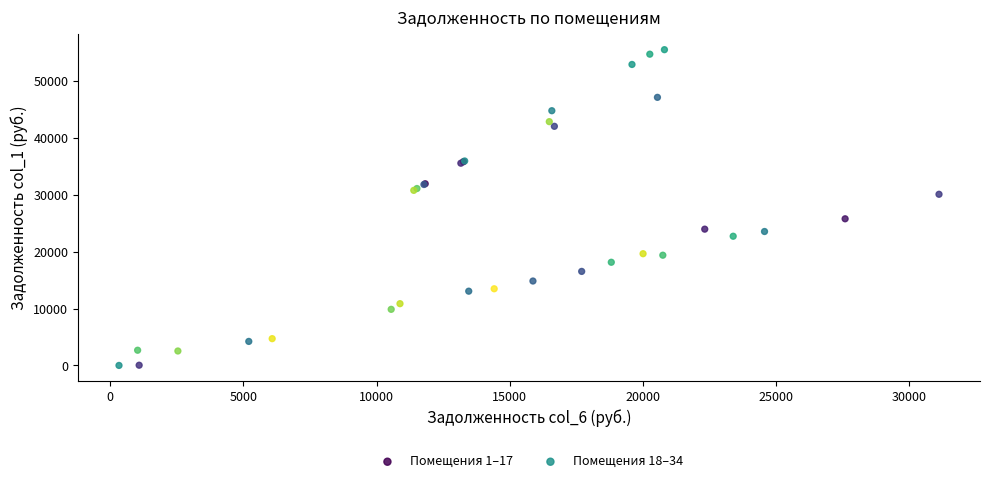

Which series contains the highest Y value?

Помещения 18–34